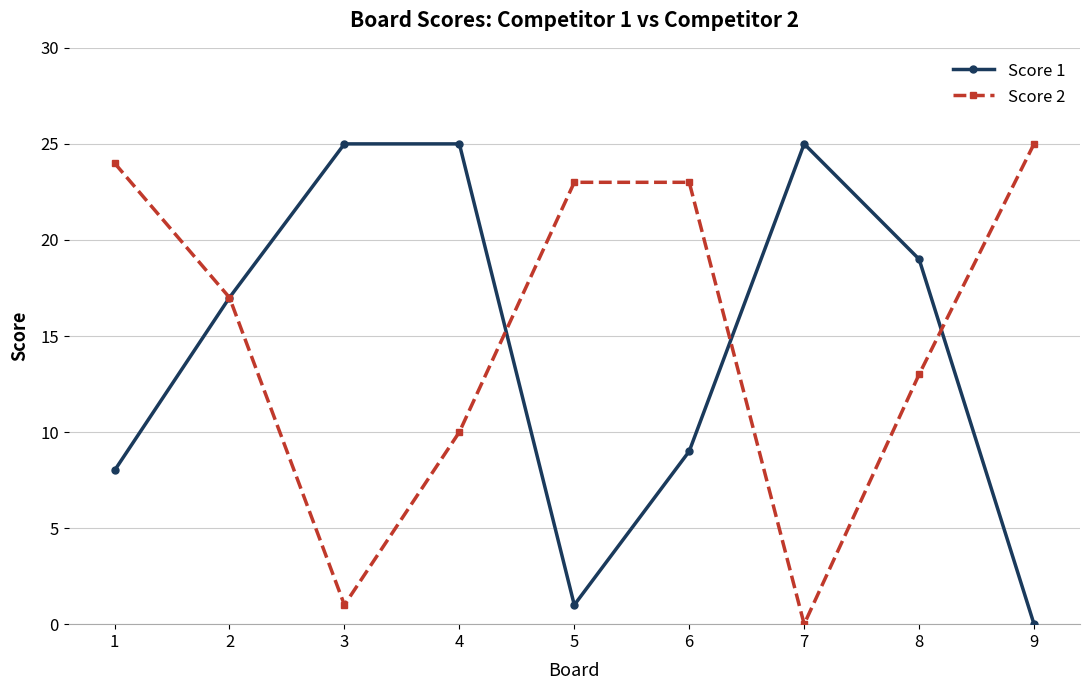

What is the difference between the highest and lowest values at 7?

25